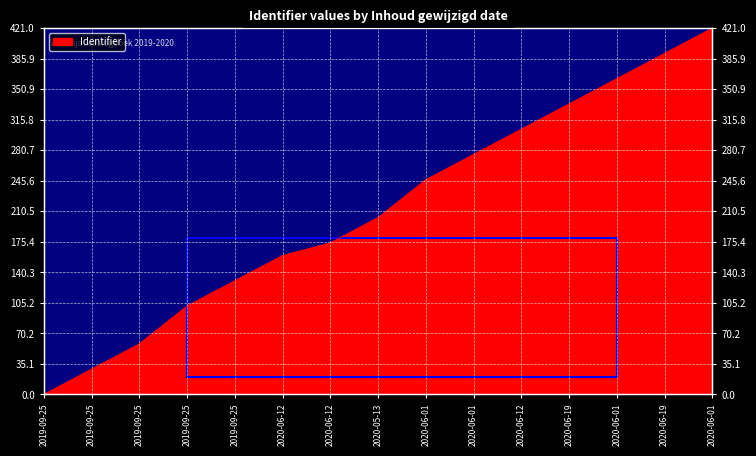

What is the difference between the second highest and second lowest values?

362.9